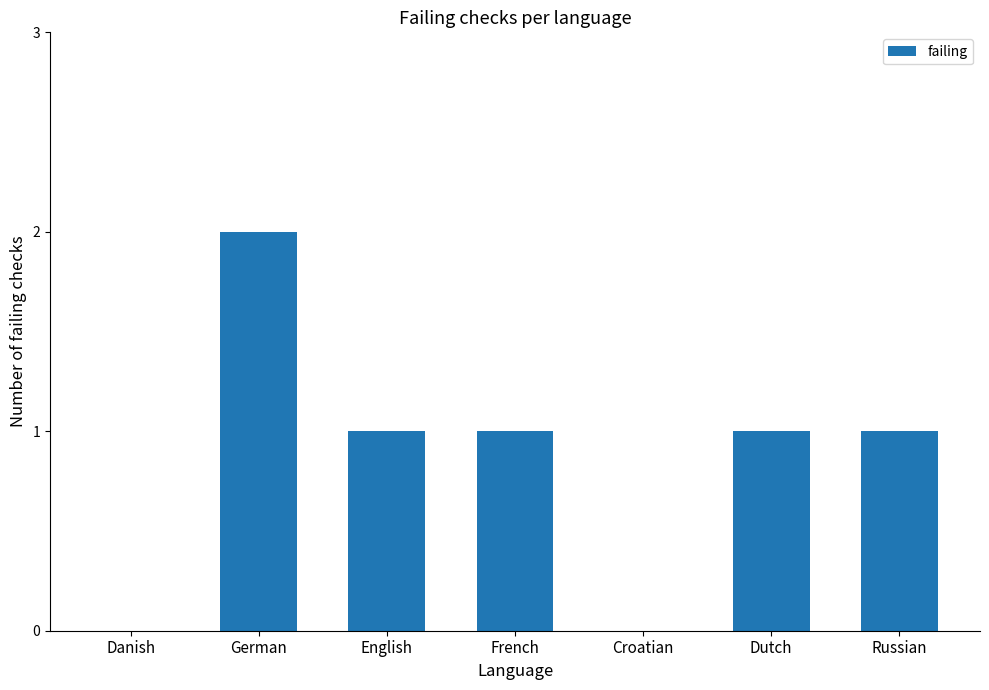

Are the bars horizontal?

No